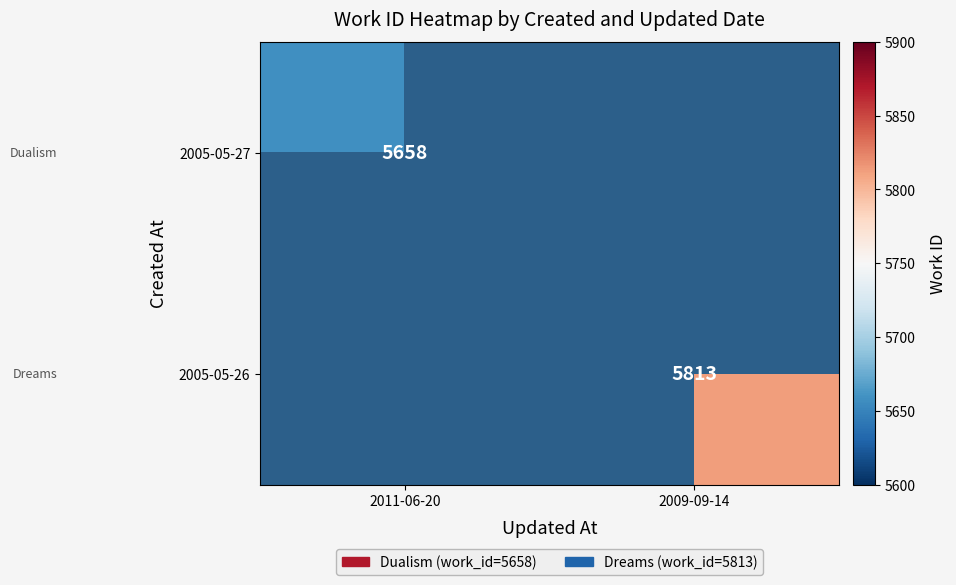

True or false: 2005-05-26 has a value of 5813 at 2009-09-14.

True